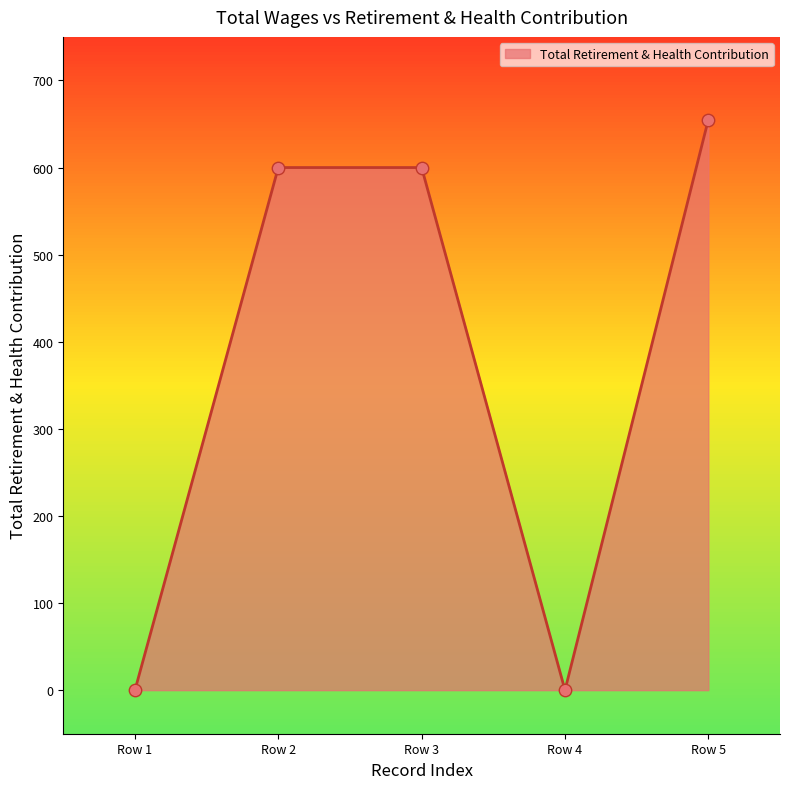

What is the change in value from Row 1 to Row 3?

+600